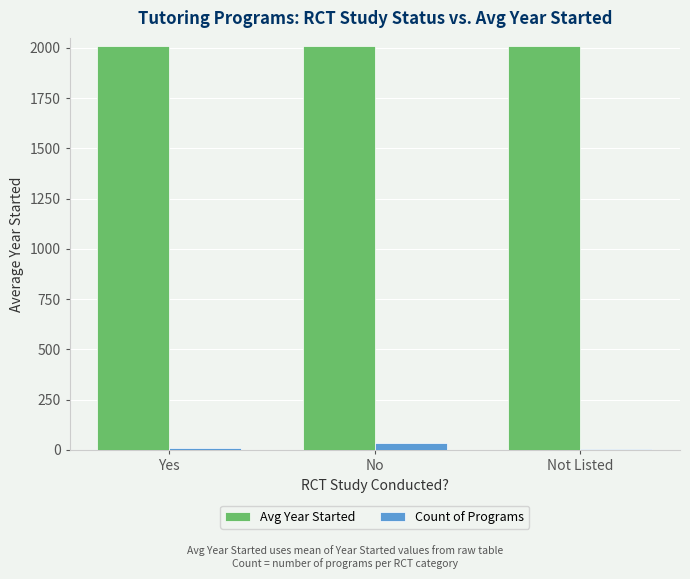

The Avg Year Started series shows 1188 at Yes. True or false?

False